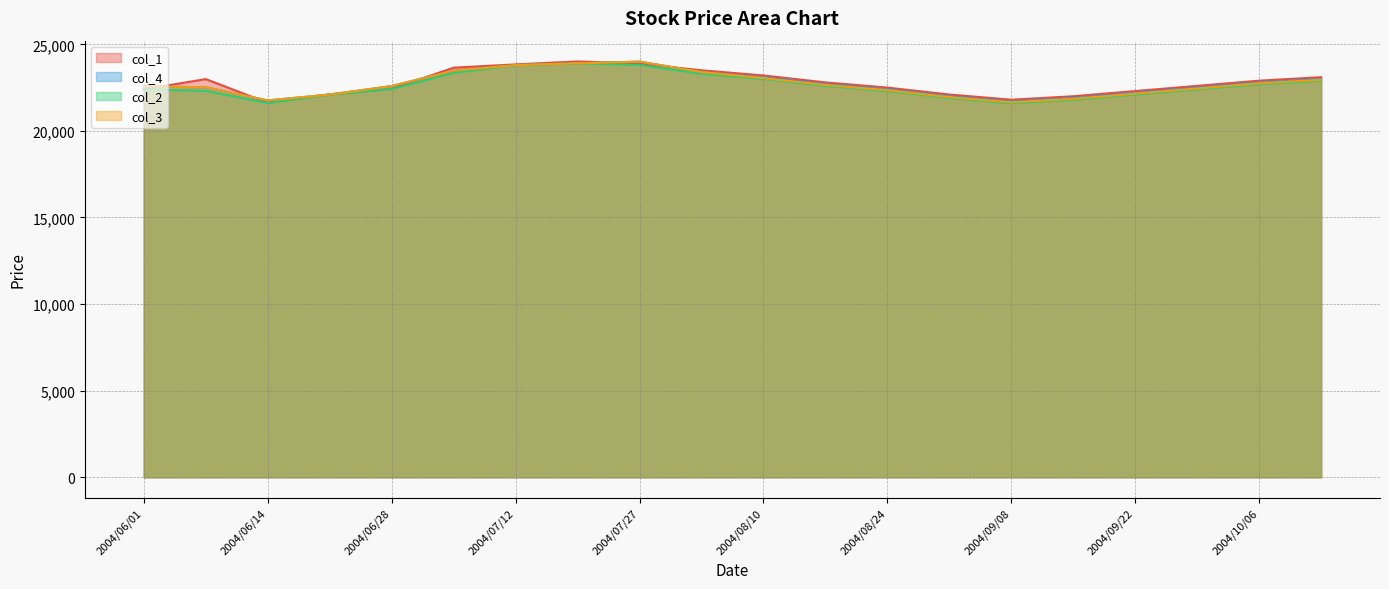

Which series ends up on top after the final intersection of col_3 and col_1?

col_1